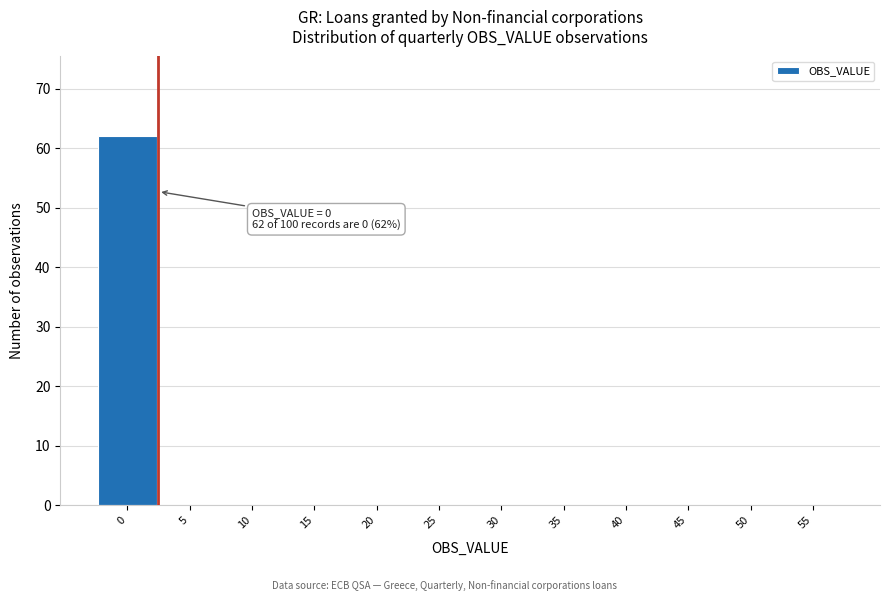

Reading right to left, extract all data points from this chart.

55=0	50=0	45=0	40=0	35=0	30=0	25=0	20=0	15=0	10=0	5=0	0=62